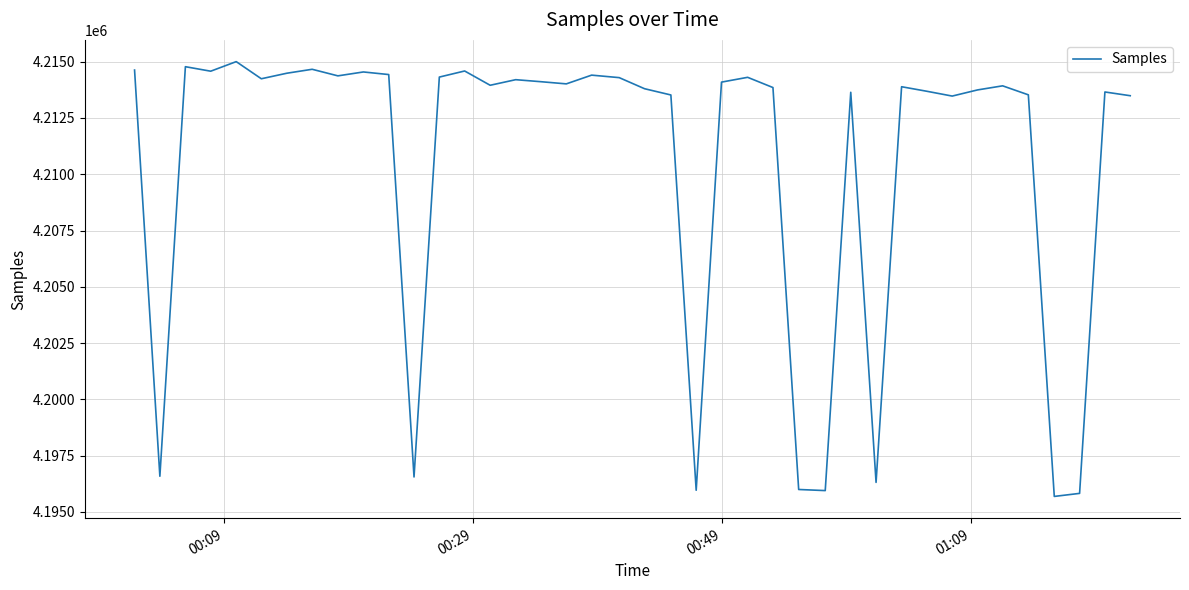

What is the maximum value shown in the chart?

4215003